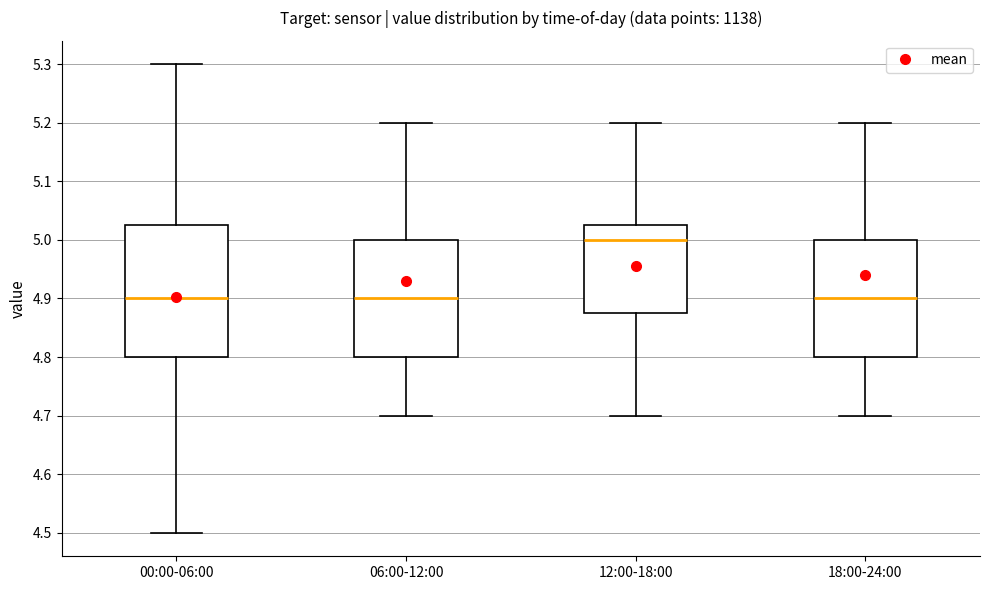

Reading left to right, read every box against the y-axis: the position of its median line, the range the box covers, and the ends of its whiskers. The values are not printed on the chart, so give them approximately, as read against the axis.

00:00-06:00: median 4.90, box 4.80 to 5.03, whiskers 4.50 to 5.30
06:00-12:00: median 4.90, box 4.80 to 5.00, whiskers 4.70 to 5.20
12:00-18:00: median 5.00, box 4.88 to 5.03, whiskers 4.70 to 5.20
18:00-24:00: median 4.90, box 4.80 to 5.00, whiskers 4.70 to 5.20